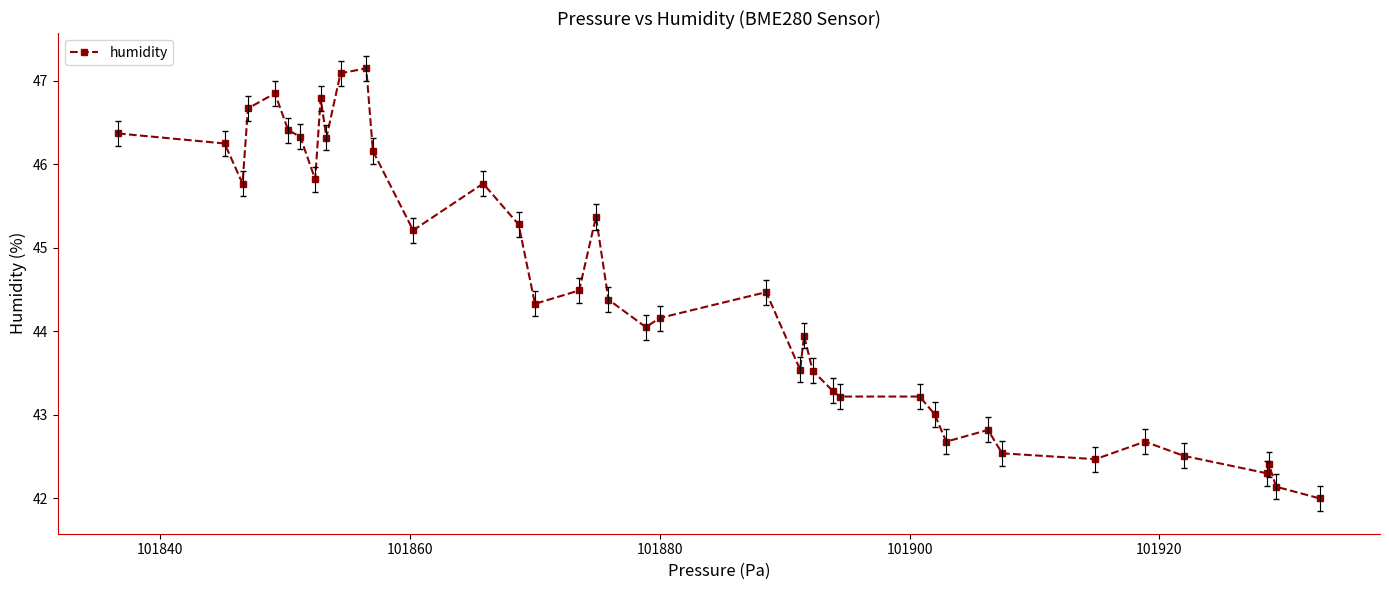

What is the value of the 7th point from the left?

46.3